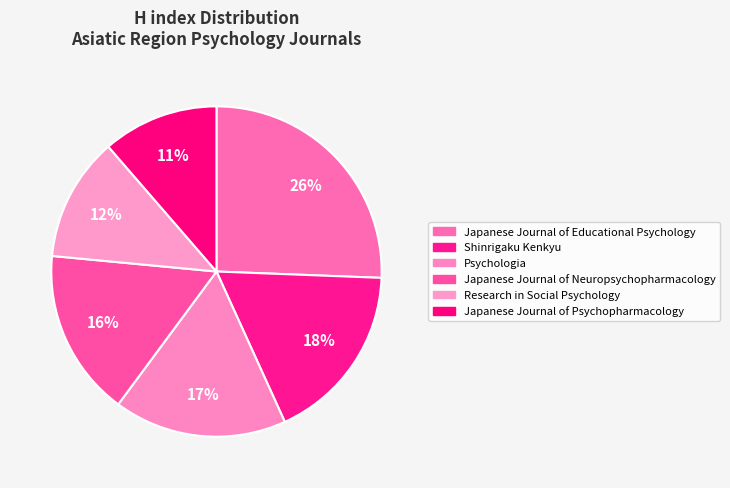

How much of the chart is everything except Shinrigaku Kenkyu?

82.4%